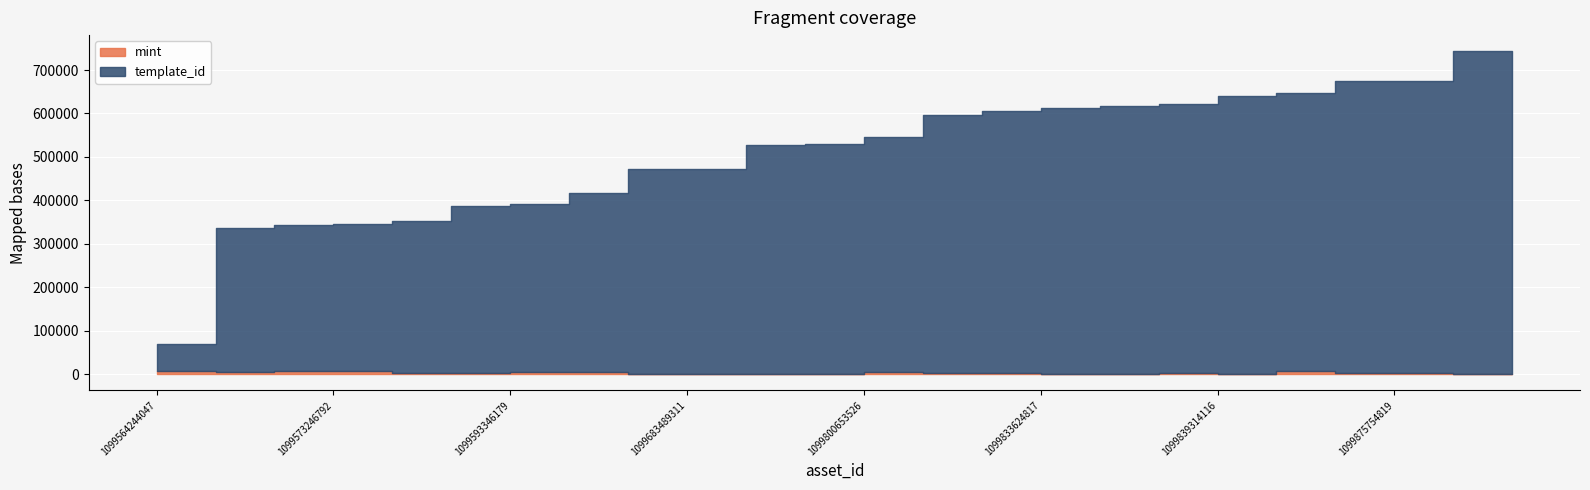

What is the average value of the template_id series?

512138